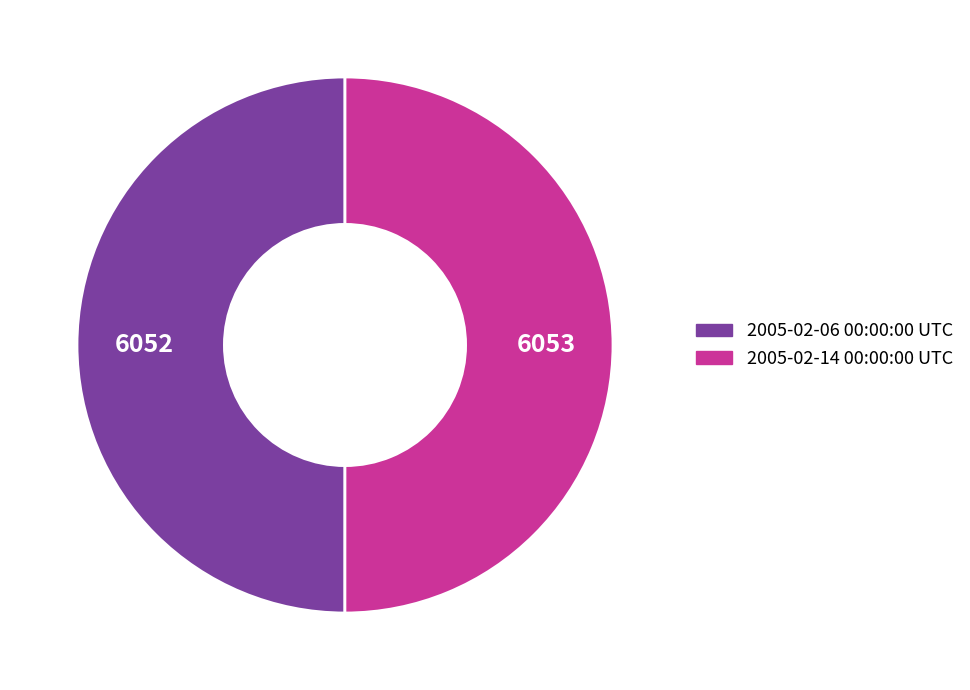

The 2005-02-14 00:00:00 UTC slice represents 50% of the pie. True or false?

True